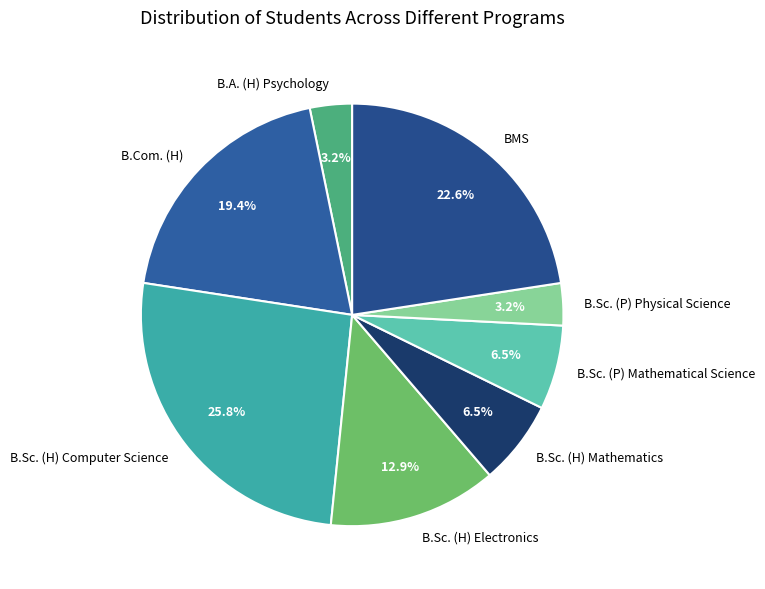

Is B.Com. (H) the majority of the pie?

No